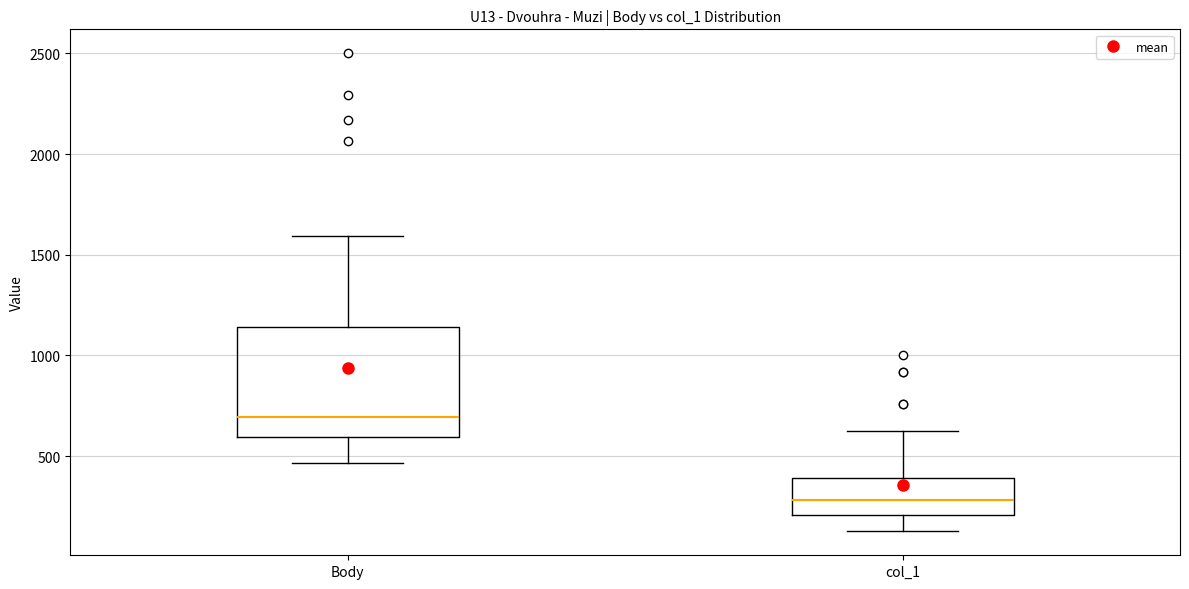

Where does the lower whisker of the box for Body end on the y-axis? The values are not printed on the chart, so give them approximately, as read against the axis.

450